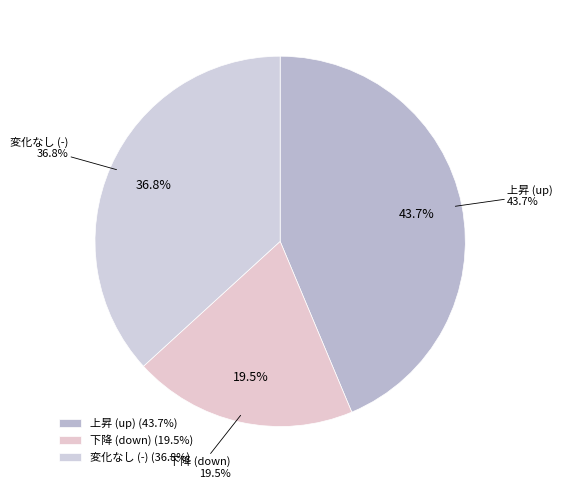

What is the largest slice in the pie chart?

up